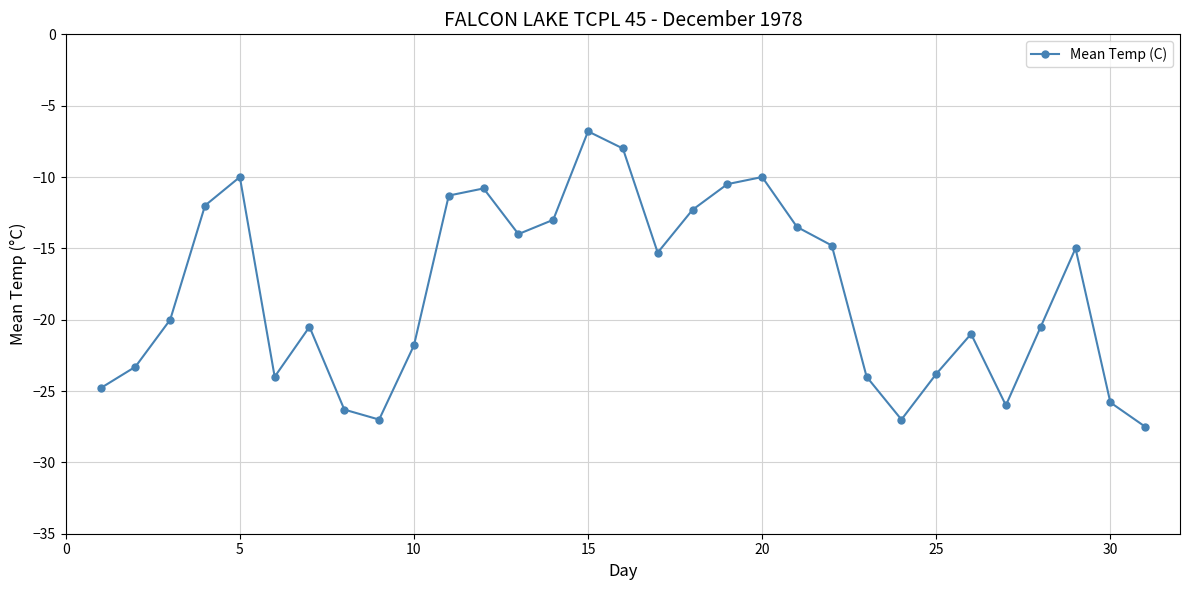

True or false: there are more than 2 points higher than both neighbors.

True